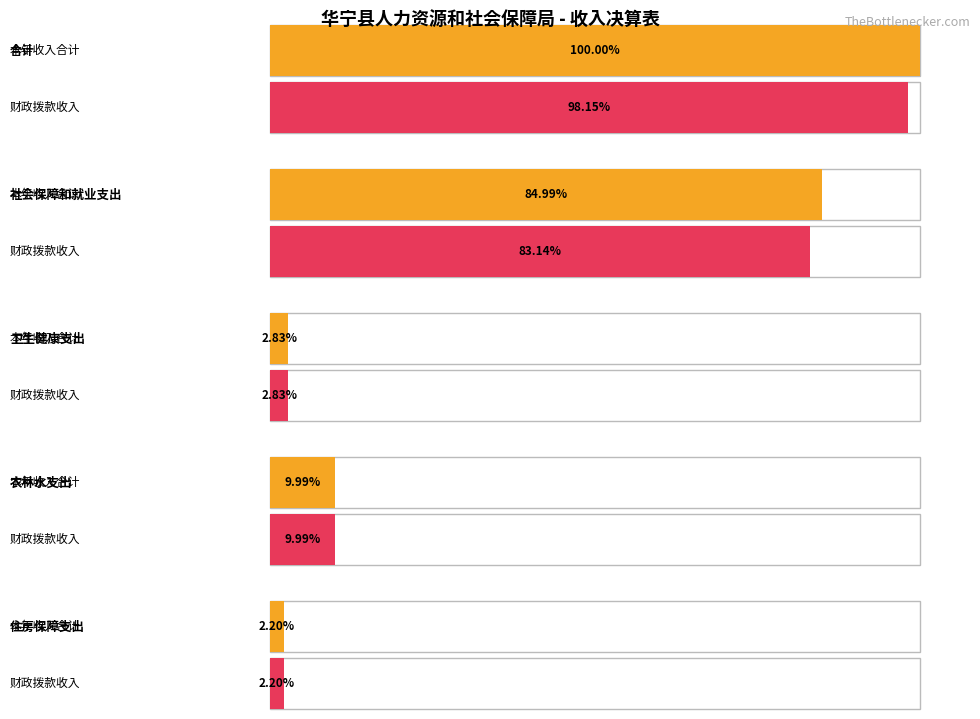

Reading left to right, transcribe all the data shown in this chart.

本年收入合计: 合计=25183652.2	社会保障和就业支出=21402530.1	卫生健康支出=712562.8	农林水支出=2514801.4	住房保障支出=553758.0
财政拨款收入: 合计=24717712.3	社会保障和就业支出=20936590.1	卫生健康支出=712562.8	农林水支出=2514801.4	住房保障支出=553758.0